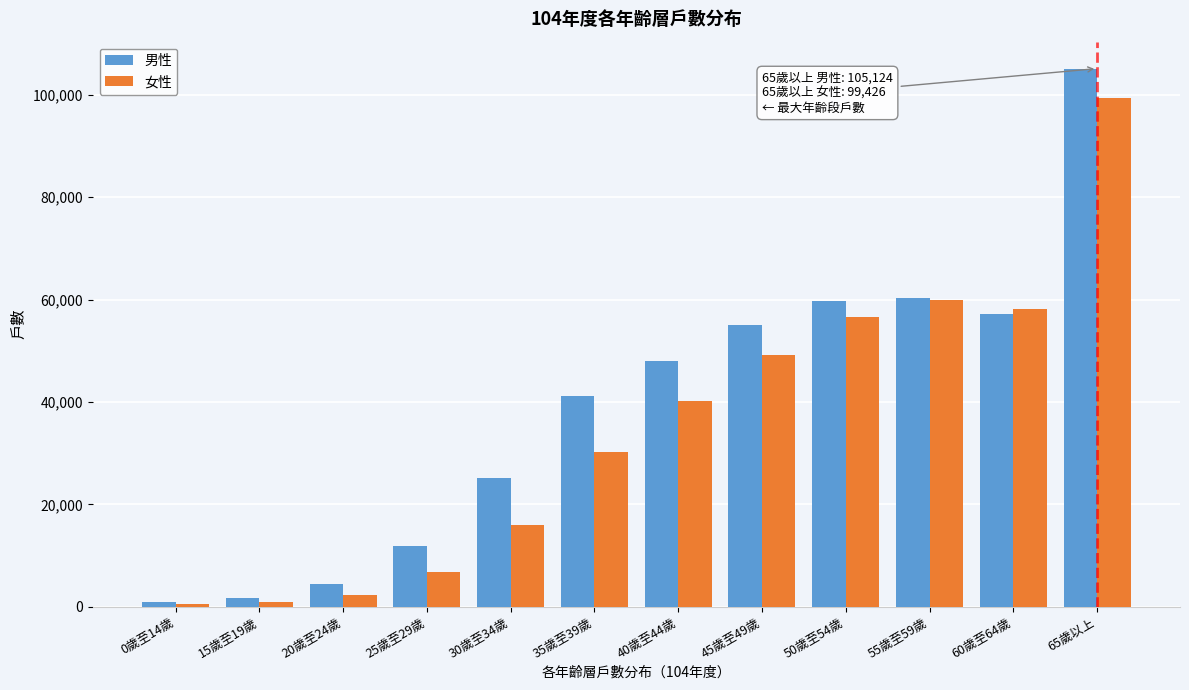

Rank the series by their maximum value, from highest to lowest.

男性, 女性